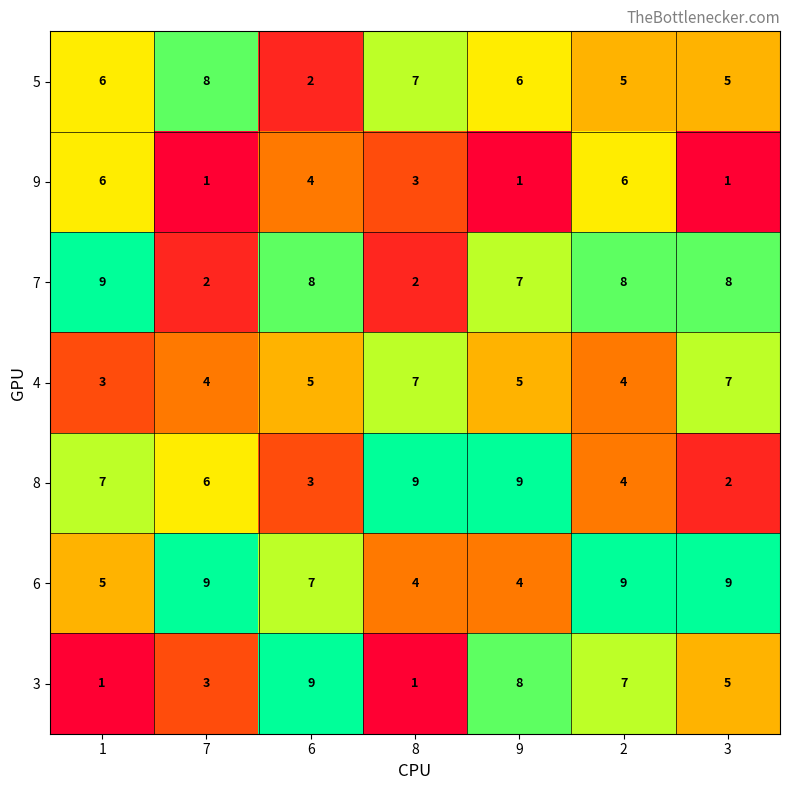

What is the greatest value displayed?

9